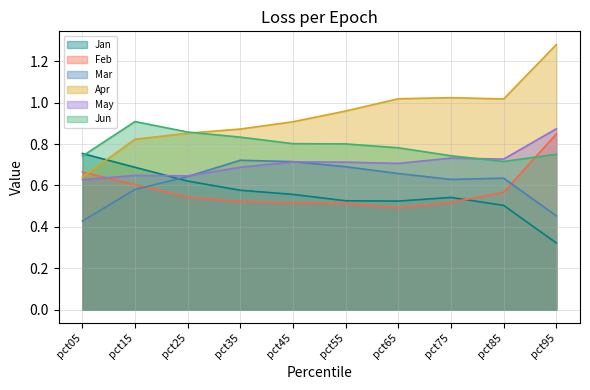

What is the sum of all Jan values?

5.6